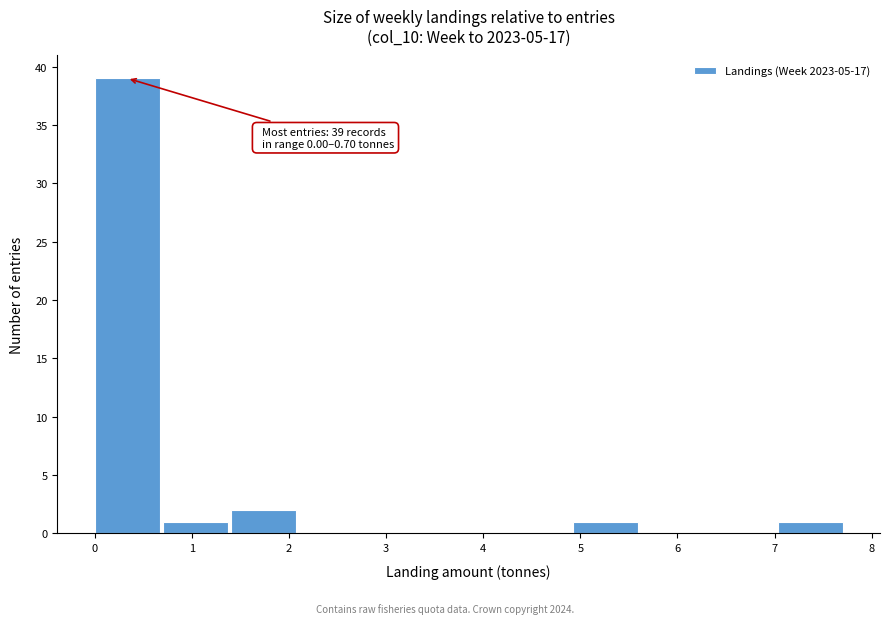

Which range on the x-axis has the tallest bar?

0.0 to 0.7